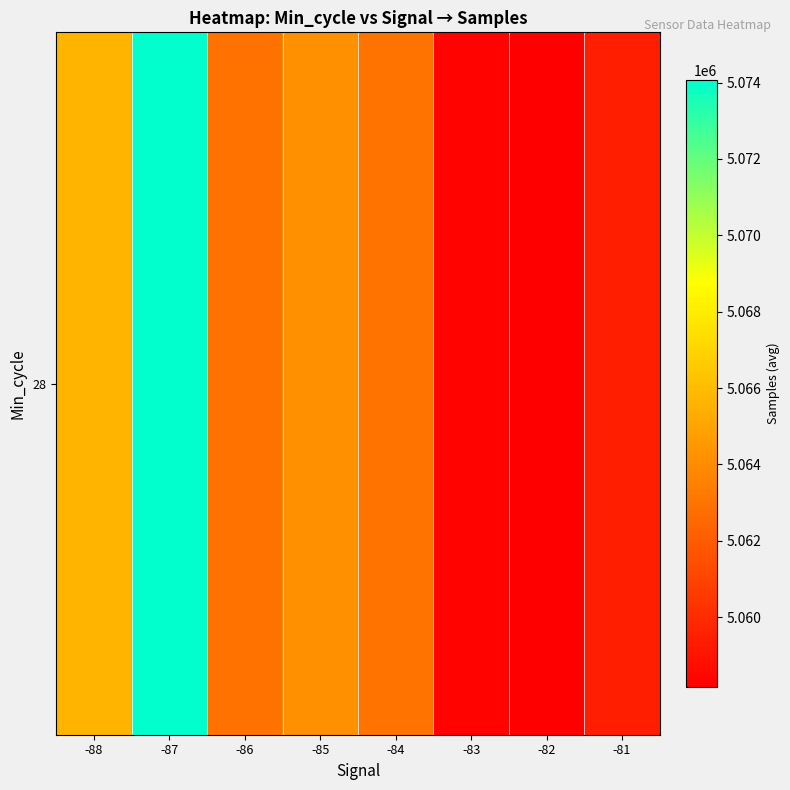

Rank the categories by value from highest to lowest.

-87, -88, -85, -84, -86, -81, -83, -82